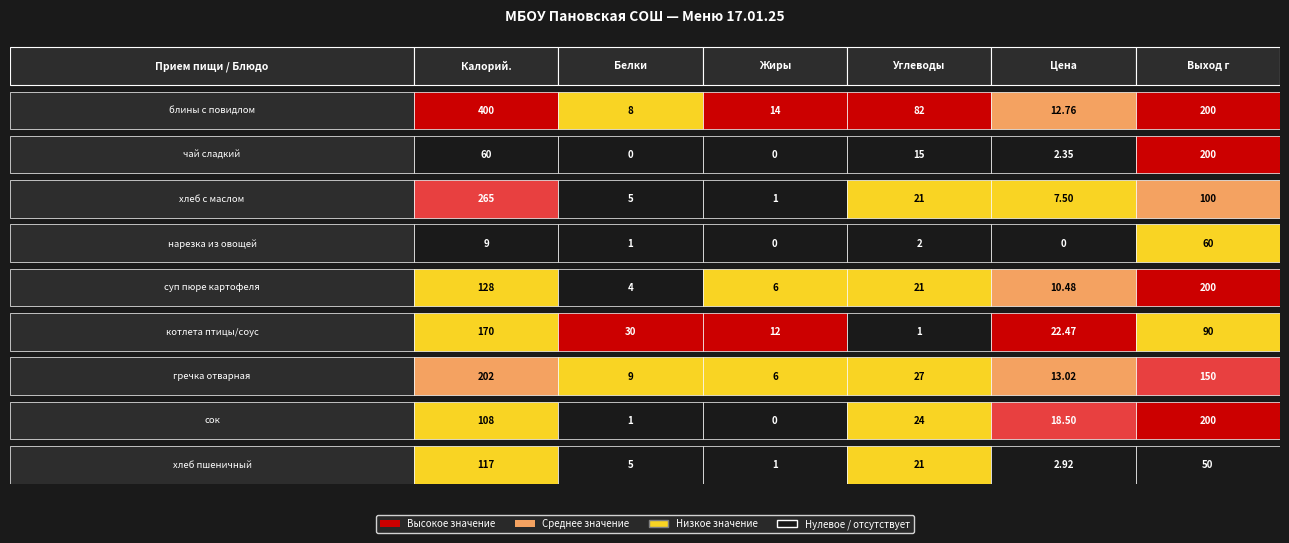

What is the greatest value displayed?

400